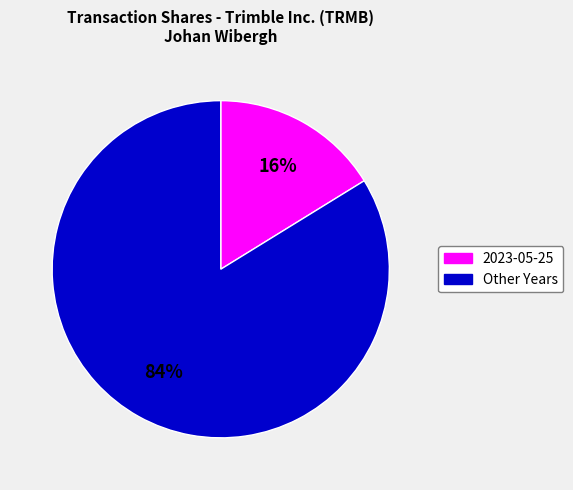

Is it true that 2023-05-25 is 6% of the pie?

False